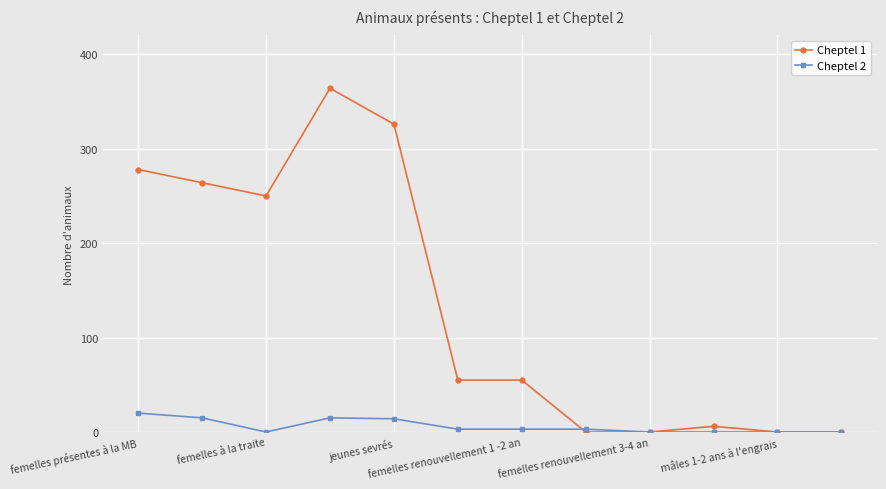

How many data points in Cheptel 2 are less than 3?

5